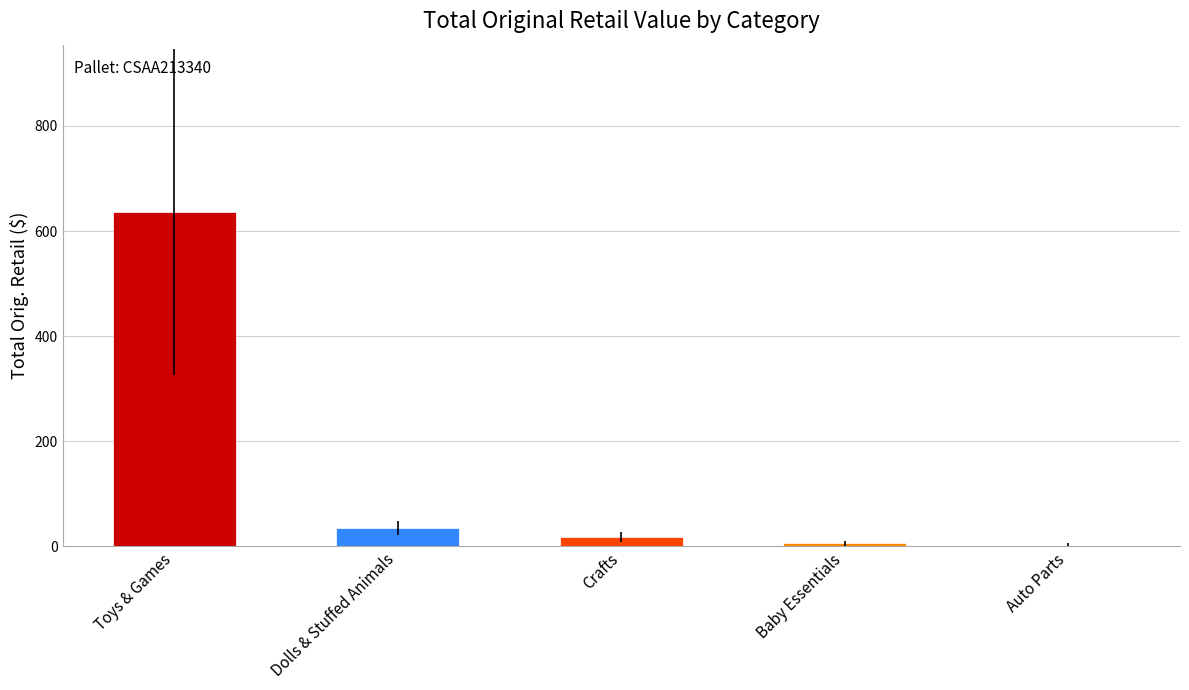

Which label corresponds to the largest value in the chart?

Toys & Games